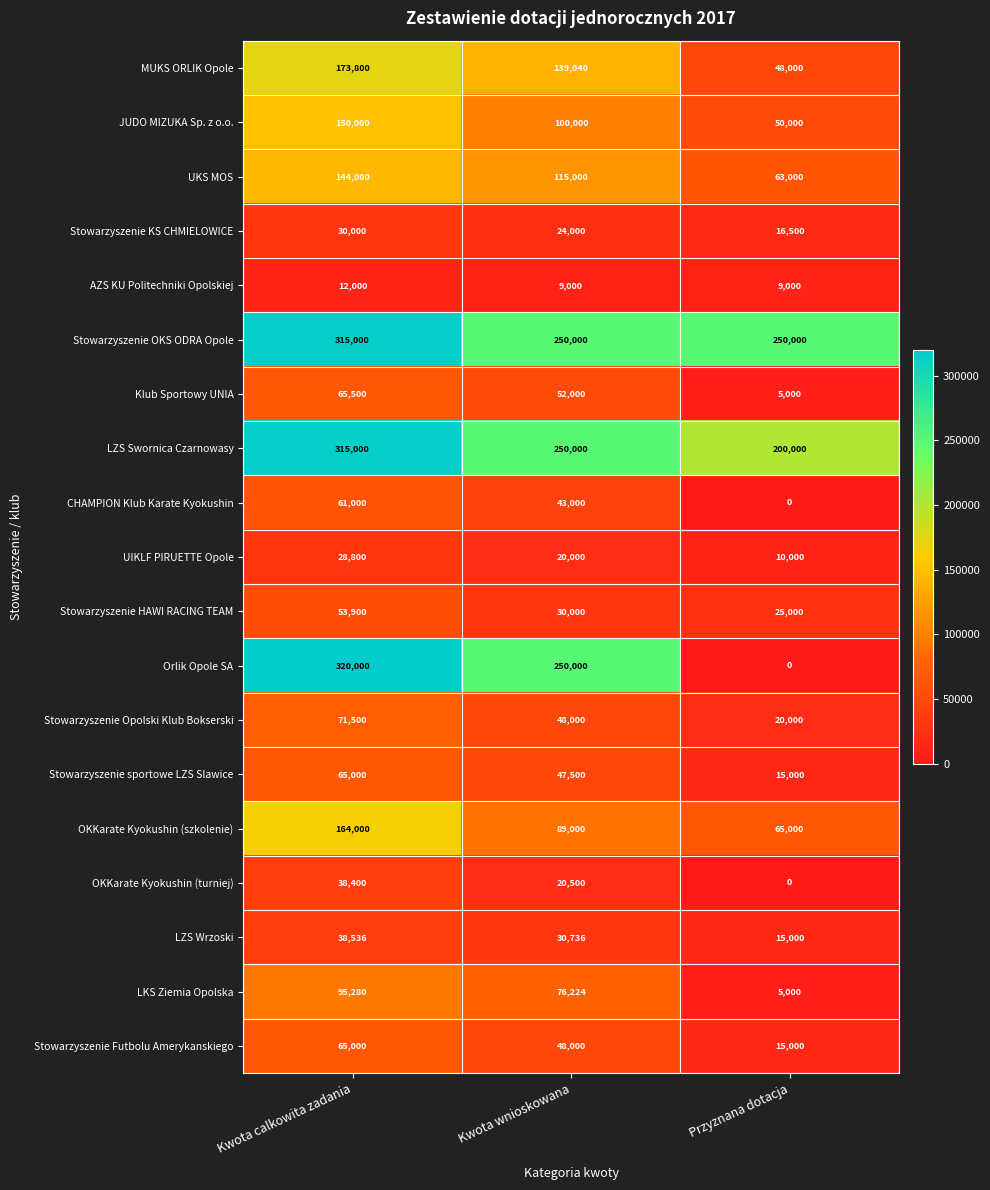

What is the approximate value of AZS KU Politechniki Opolskiej at Kwota wnioskowana?

9000